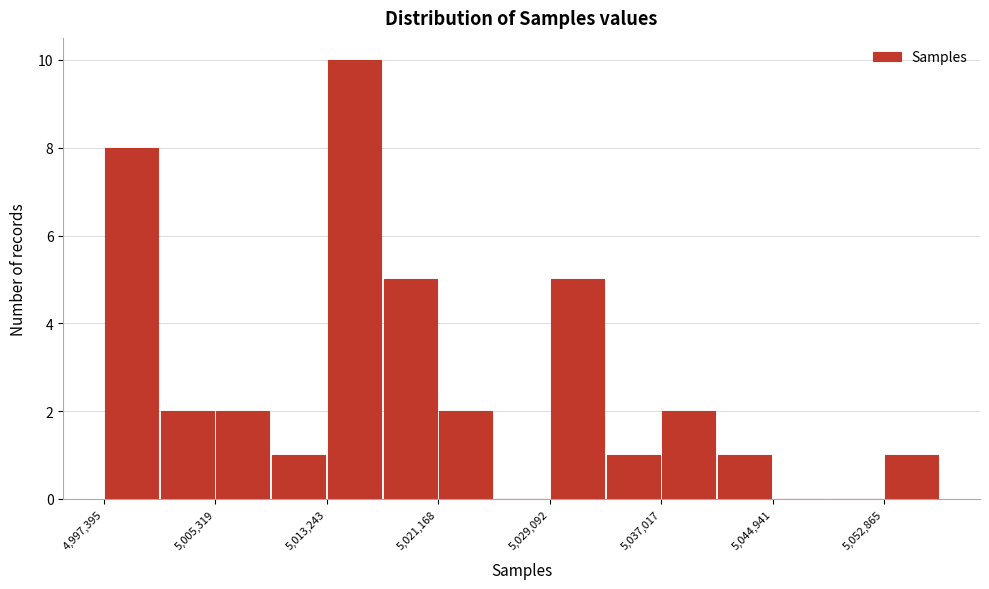

Read against the x-axis, roughly where is the centre of the tallest bar?

5015000